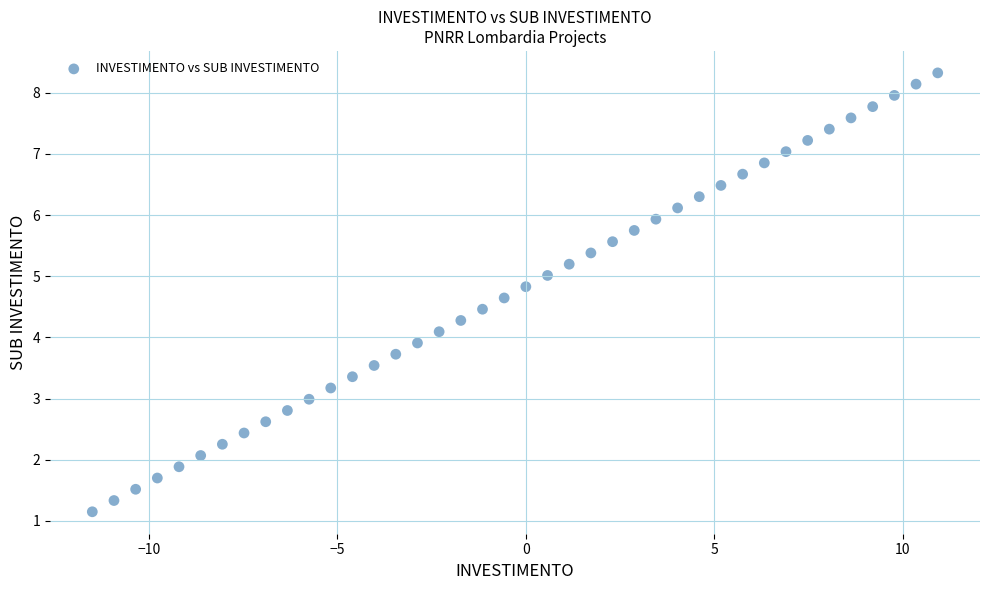

What is the range of Y values (max minus min)?

7.2